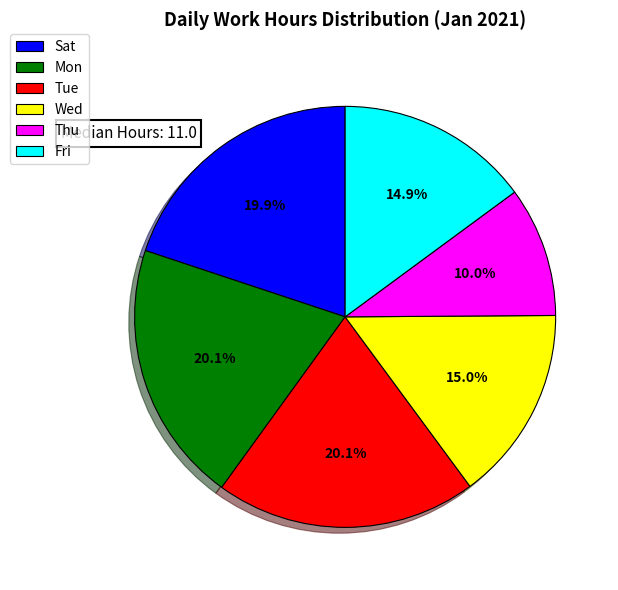

Count the number of slices in the pie.

6